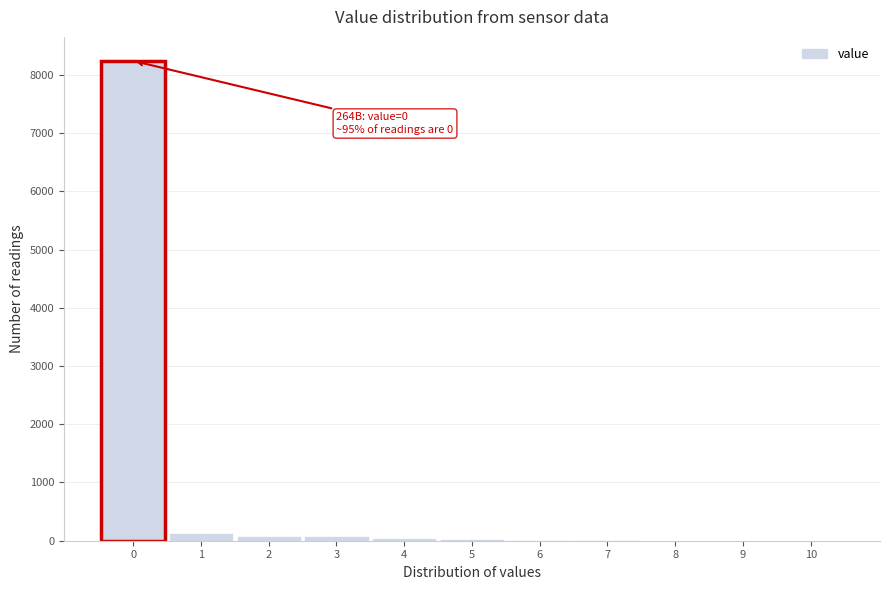

Over which range of the x-axis is the bar tallest?

-0.5 to 0.5